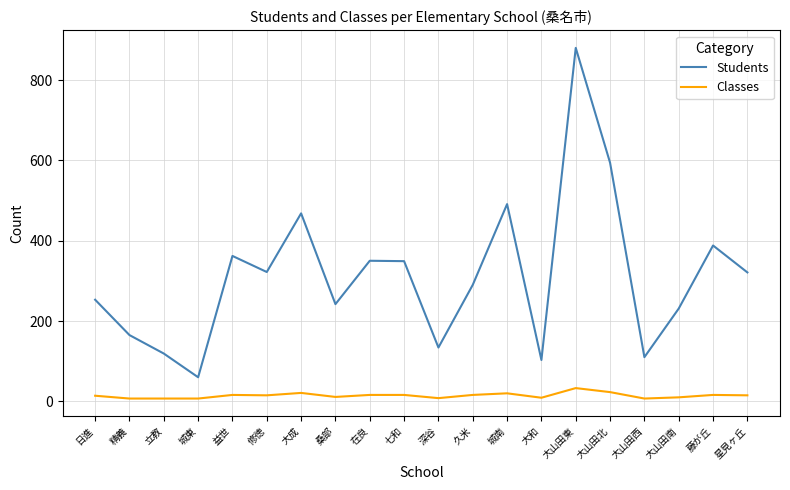

Which category has the highest value across all series?

大山田東